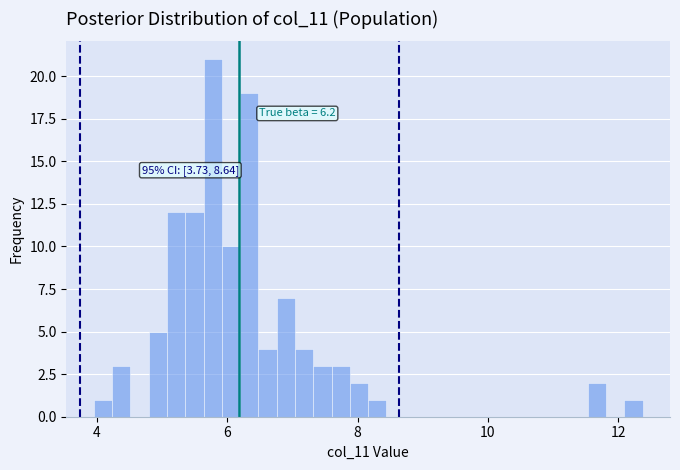

Around what value on the x-axis is the tallest bar? Give the approximate position of its centre, as read against the axis.

5.8